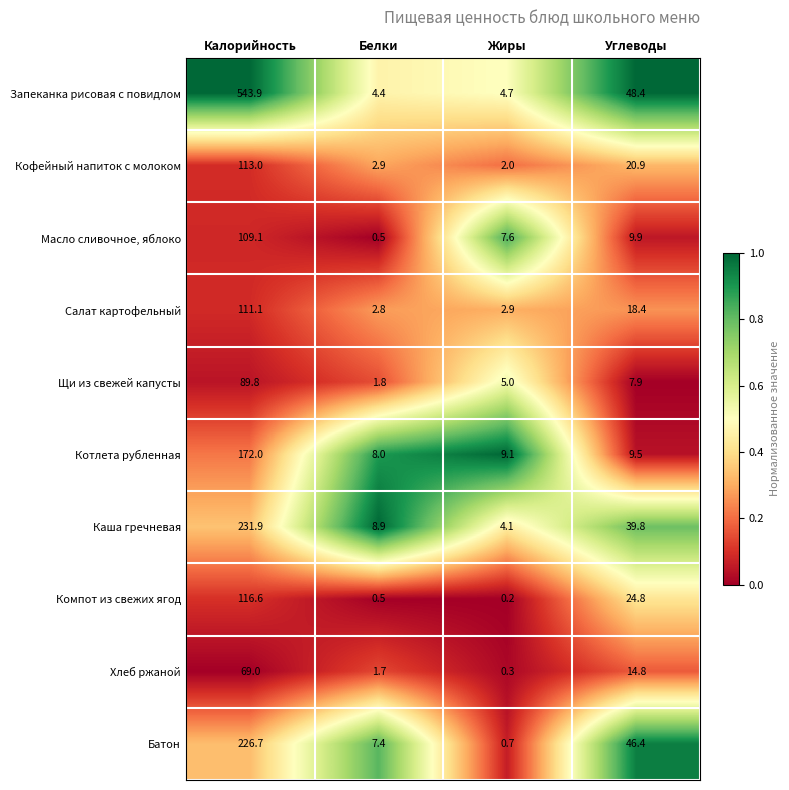

What is the minimum value for Каша гречневая?

4.1